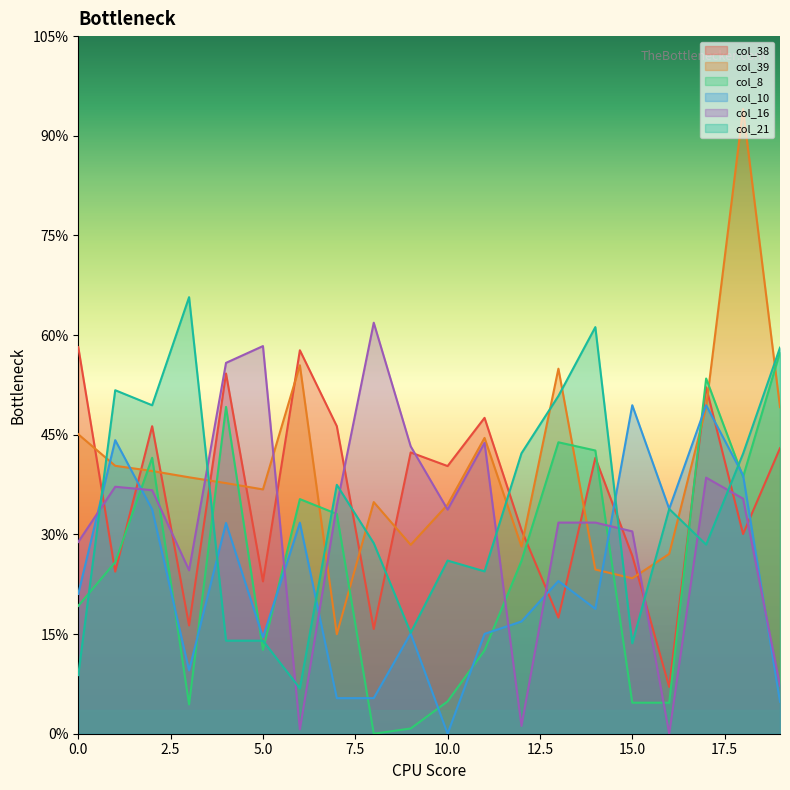

Is the value of col_38 at 19 greater than the value of col_8 at 16?

Yes